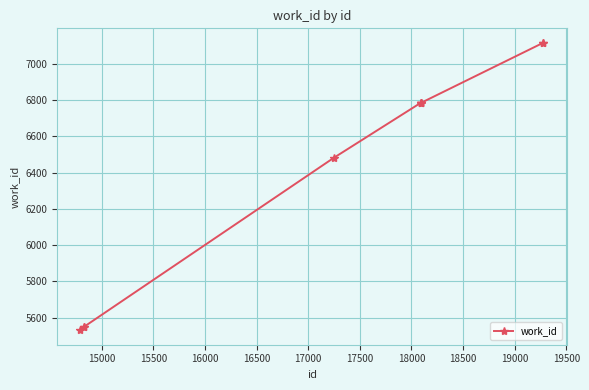

What is the smallest value displayed?

5530